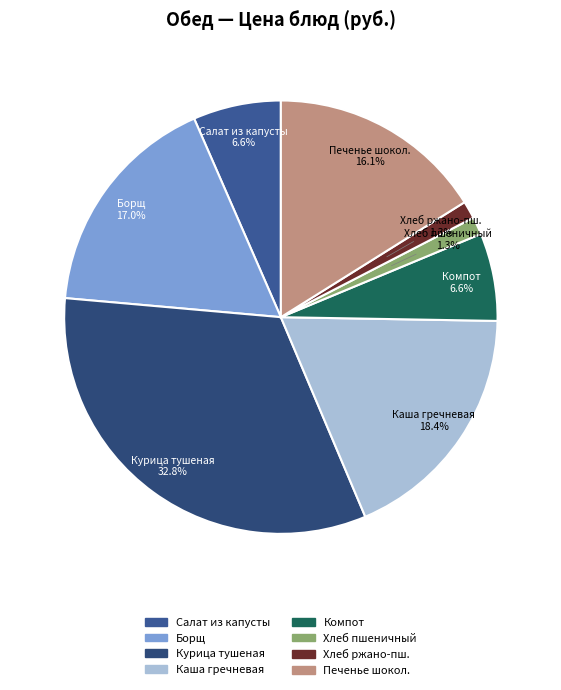

Count the number of slices in the pie.

8